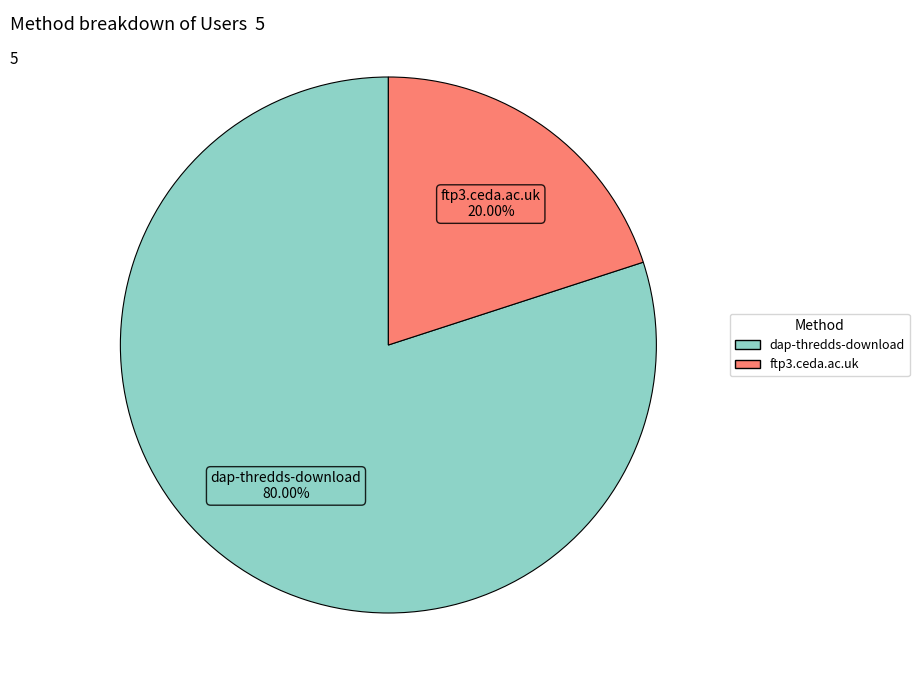

Does any single category account for the majority?

Yes